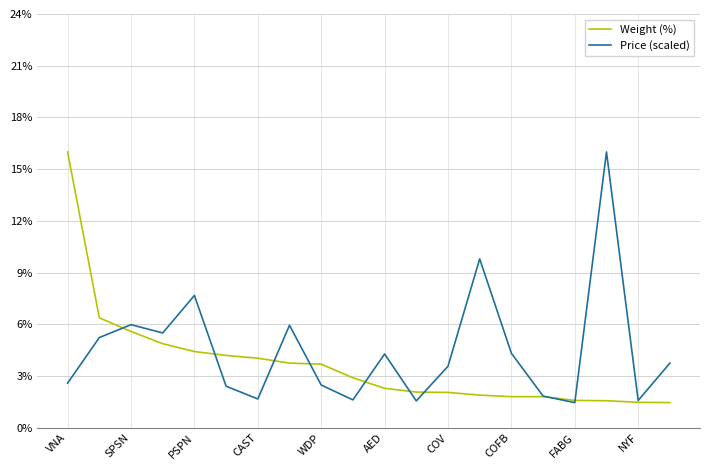

List the series in order of their peak value, highest first.

Weight (%), Price (scaled)